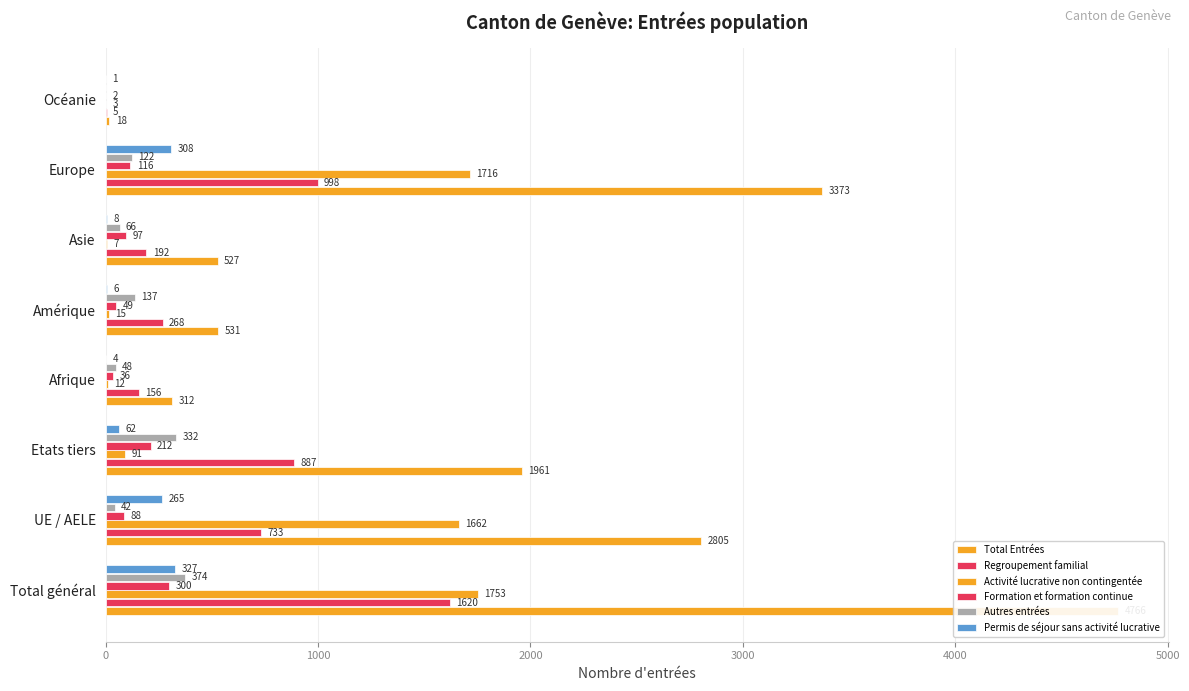

What is the lowest value of the Formation et formation continue series?

2